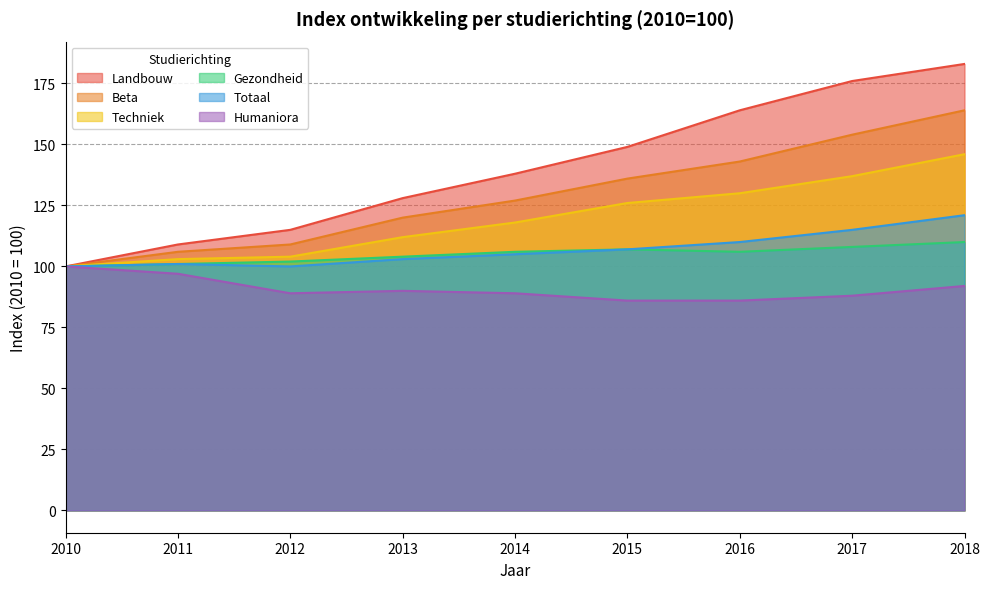

What is the difference between the maximum and minimum values in the Humaniora series?

14